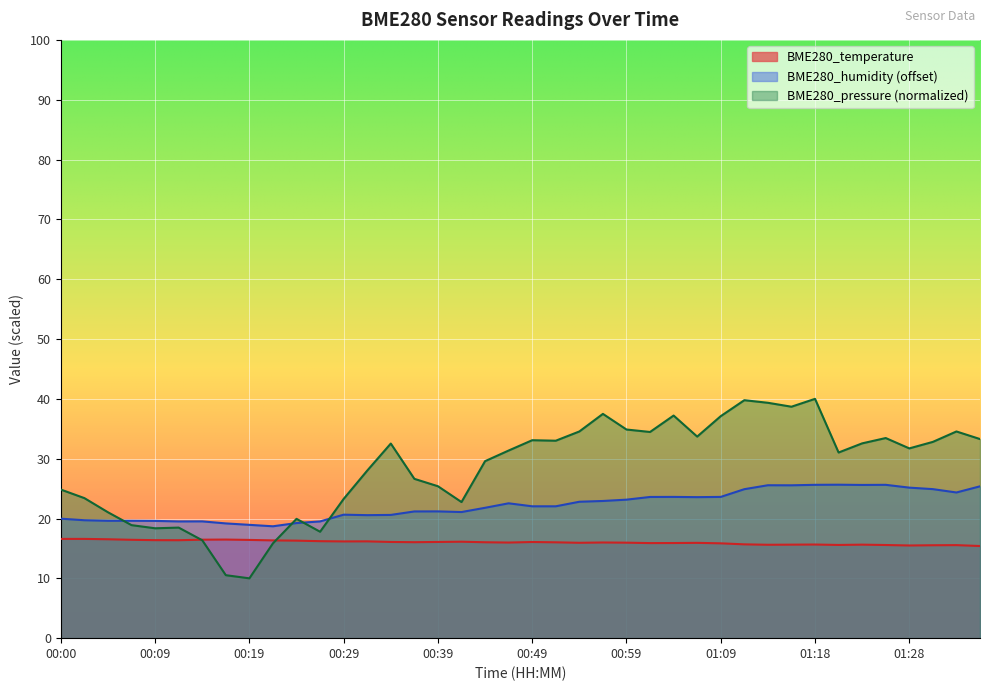

Reading left to right, transcribe all the data shown in this chart.

BME280_temperature: 00:00=16.6	00:02=16.6	00:05=16.5	00:07=16.4	00:09=16.4	00:12=16.4	00:14=16.5	00:17=16.5	00:19=16.4	00:22=16.3	00:24=16.3	00:27=16.2	00:29=16.2	00:32=16.2	00:34=16.1	00:37=16.0	00:39=16.1	00:41=16.1	00:44=16.0	00:47=16.0	00:49=16.1	00:51=16.0	00:54=15.9	00:56=16.0	00:59=16.0	01:01=15.9	01:04=15.9	01:06=15.9	01:09=15.8	01:11=15.7	01:13=15.6	01:16=15.6	01:18=15.7	01:21=15.6	01:23=15.6	01:26=15.6	01:28=15.5	01:31=15.5	01:33=15.6	01:36=15.4
BME280_humidity: 00:00=20.0	00:02=19.7	00:05=19.6	00:07=19.6	00:09=19.6	00:12=19.5	00:14=19.5	00:17=19.2	00:19=18.9	00:22=18.7	00:24=19.2	00:27=19.5	00:29=20.6	00:32=20.6	00:34=20.6	00:37=21.2	00:39=21.2	00:41=21.1	00:44=21.8	00:47=22.5	00:49=22.0	00:51=22.0	00:54=22.8	00:56=22.9	00:59=23.2	01:01=23.6	01:04=23.6	01:06=23.6	01:09=23.6	01:11=24.9	01:13=25.6	01:16=25.5	01:18=25.6	01:21=25.7	01:23=25.6	01:26=25.6	01:28=25.2	01:31=24.9	01:33=24.3	01:36=25.4
BME280_pressure: 00:00=24.8	00:02=23.4	00:05=21.0	00:07=18.9	00:09=18.4	00:12=18.5	00:14=16.4	00:17=10.5	00:19=10.0	00:22=15.9	00:24=19.9	00:27=17.8	00:29=23.3	00:32=28.0	00:34=32.5	00:37=26.6	00:39=25.4	00:41=22.7	00:44=29.6	00:47=31.4	00:49=33.1	00:51=33.0	00:54=34.5	00:56=37.5	00:59=34.9	01:01=34.5	01:04=37.2	01:06=33.7	01:09=37.1	01:11=39.8	01:13=39.3	01:16=38.7	01:18=40.0	01:21=31.0	01:23=32.6	01:26=33.4	01:28=31.7	01:31=32.8	01:33=34.5	01:36=33.3